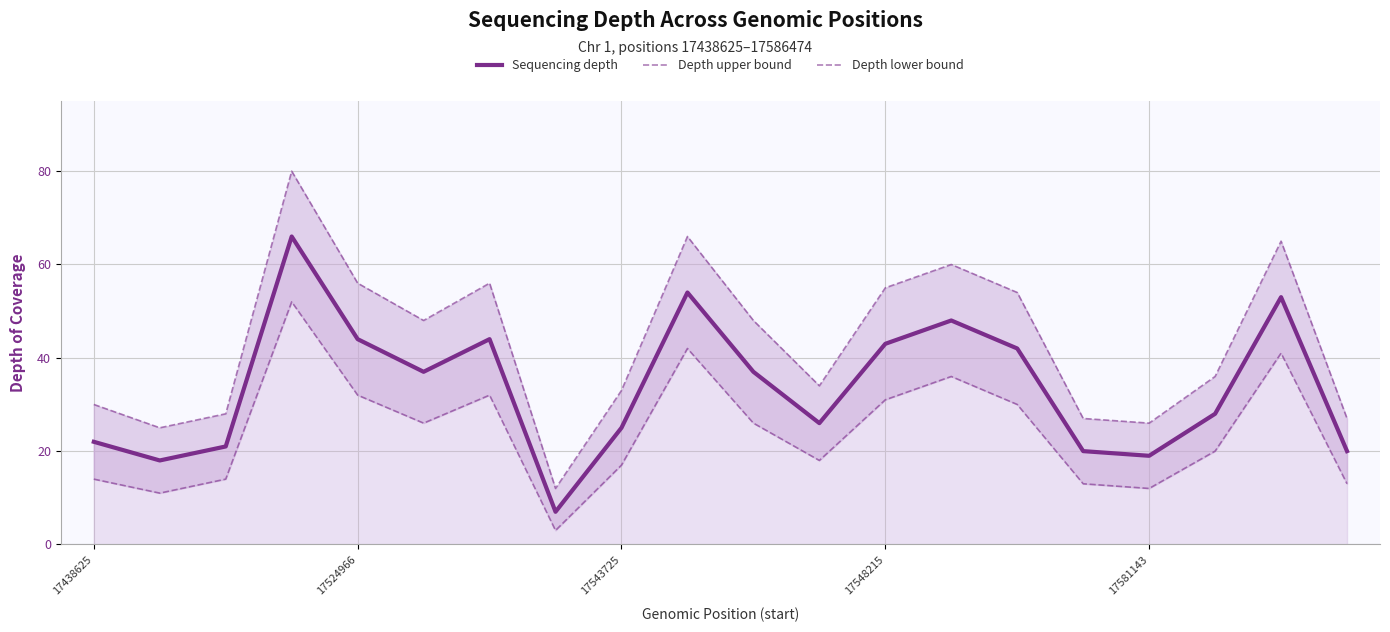

What is the minimum value for Sequencing depth?

7